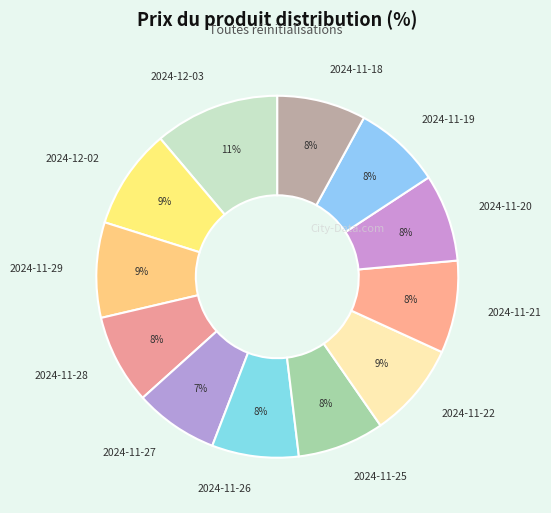

How many slices are in this pie chart?

12